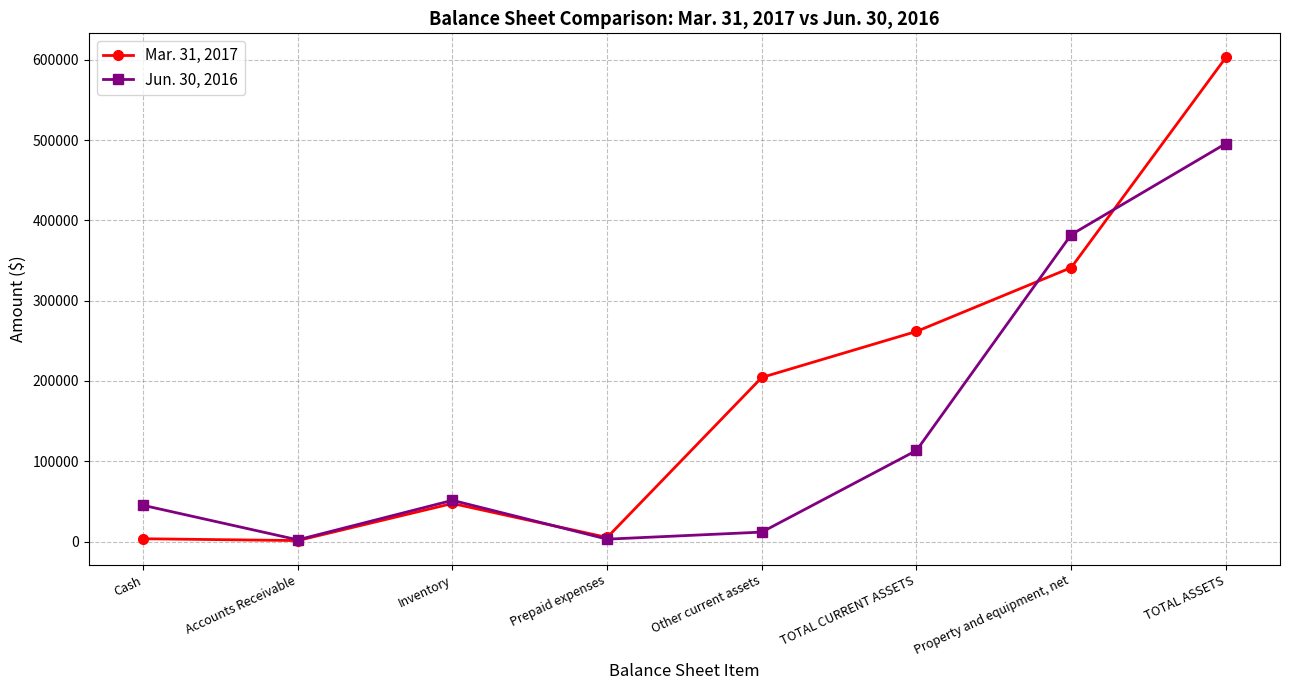

Which series has the largest total across all categories?

Mar. 31, 2017